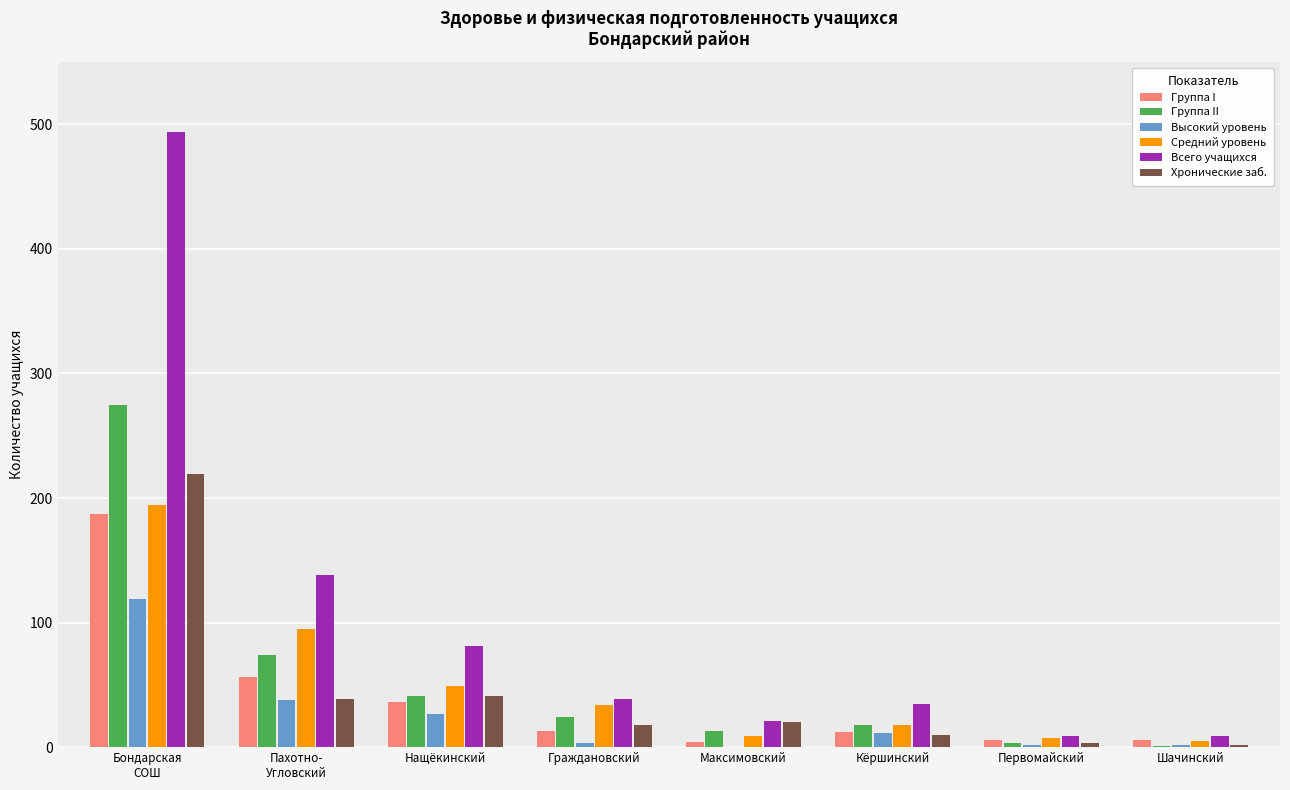

Are the bars horizontal?

No